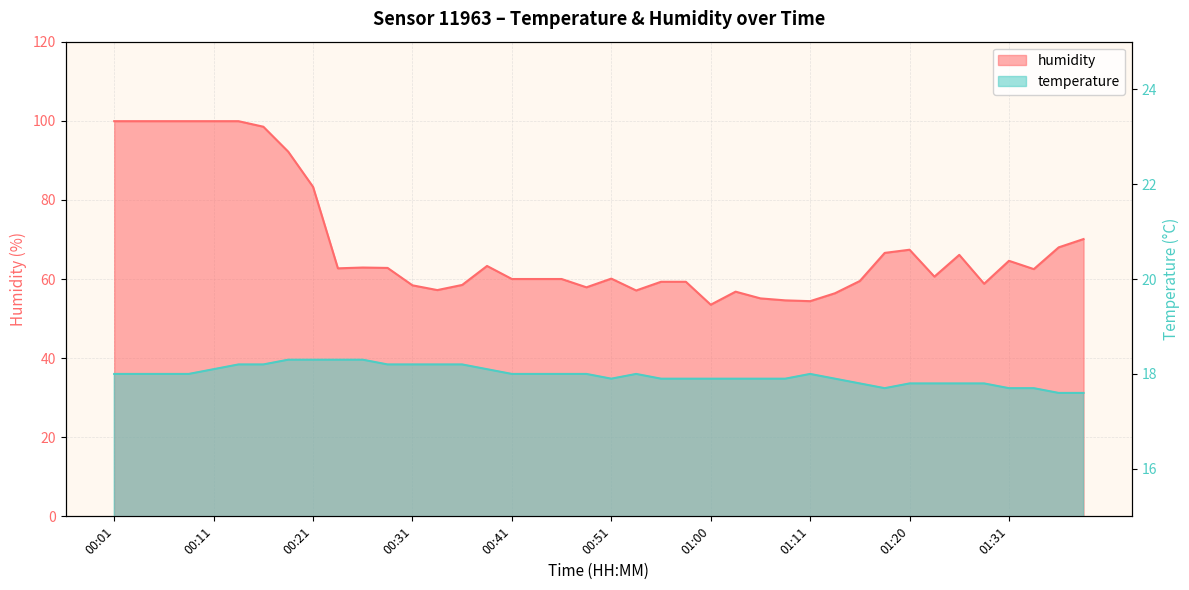

What is the value of the humidity point at the 23rd from the left?

59.3